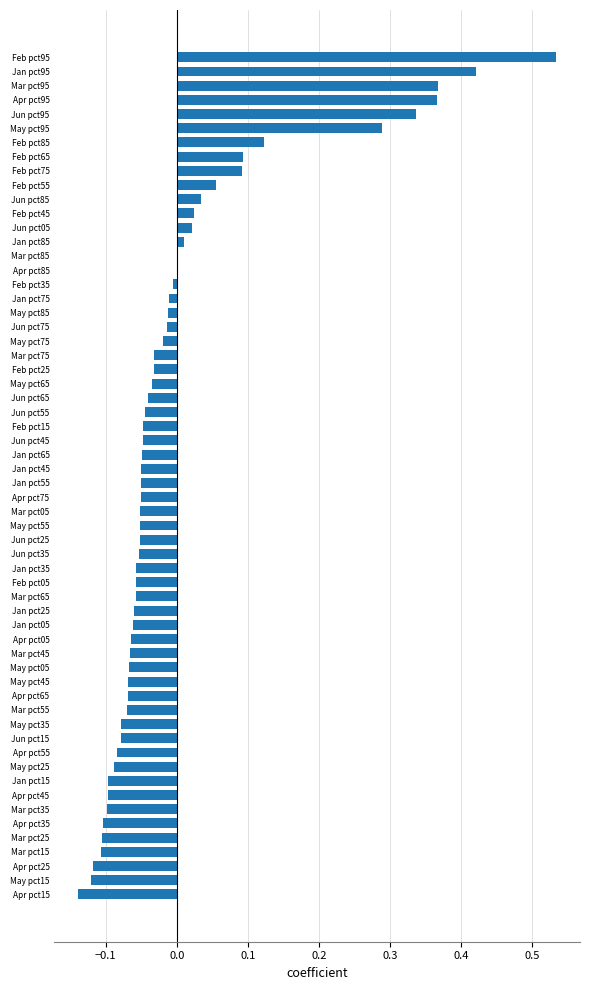

True or false: the data shows 0.0 at Jun pct05.

True